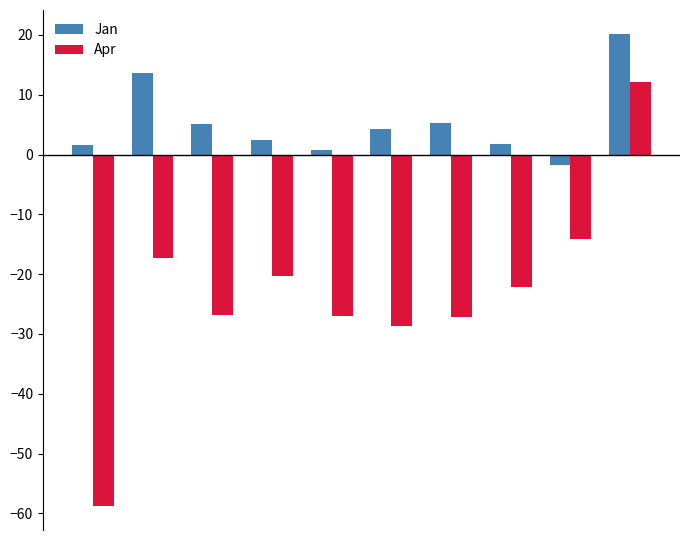

How many negative values does the Apr series have?

9